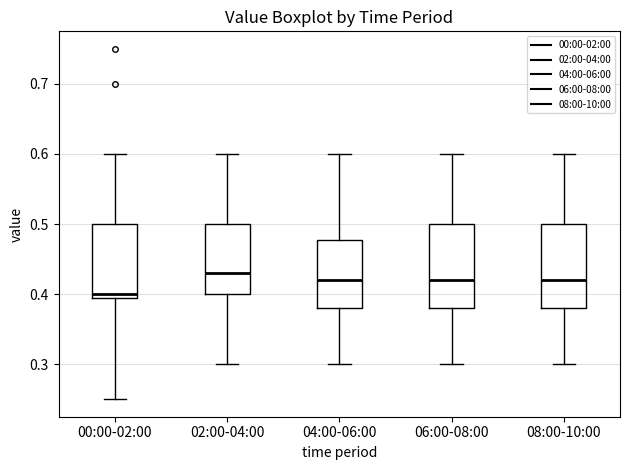

Where does the upper whisker of the box for 08:00-10:00 end on the y-axis? The values are not printed on the chart, so give them approximately, as read against the axis.

0.60